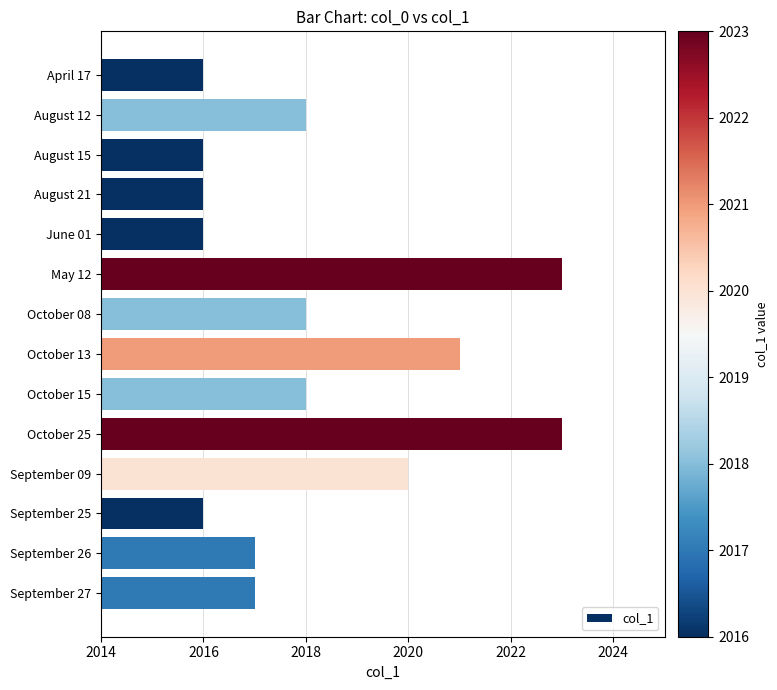

The chart shows a value of 2016 at August 15. True or false?

True